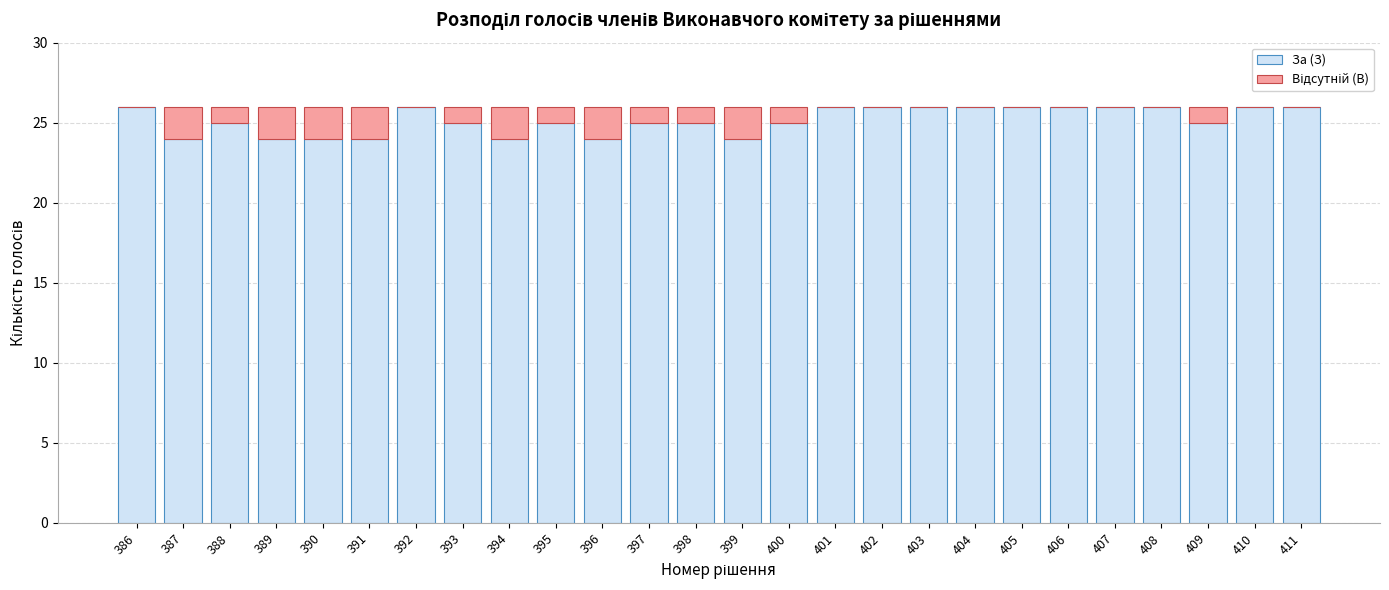

What is the maximum value for За (З)?

26